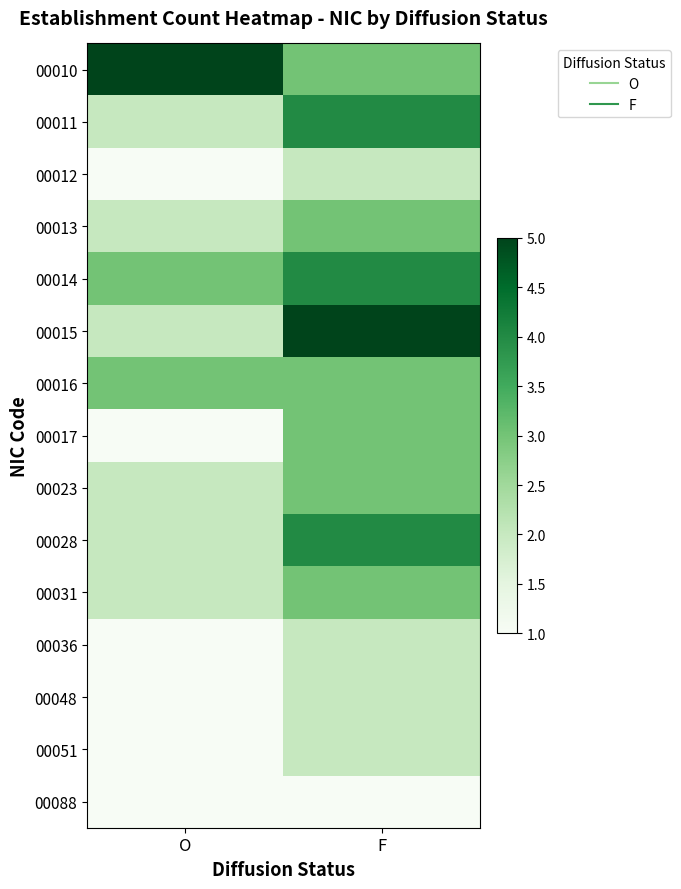

Reading left to right, what are all the values shown in this chart?

00010: O=5	F=3
00011: O=2	F=4
00012: O=1	F=2
00013: O=2	F=3
00014: O=3	F=4
00015: O=2	F=5
00016: O=3	F=3
00017: O=1	F=3
00023: O=2	F=3
00028: O=2	F=4
00031: O=2	F=3
00036: O=1	F=2
00048: O=1	F=2
00051: O=1	F=2
00088: O=1	F=1